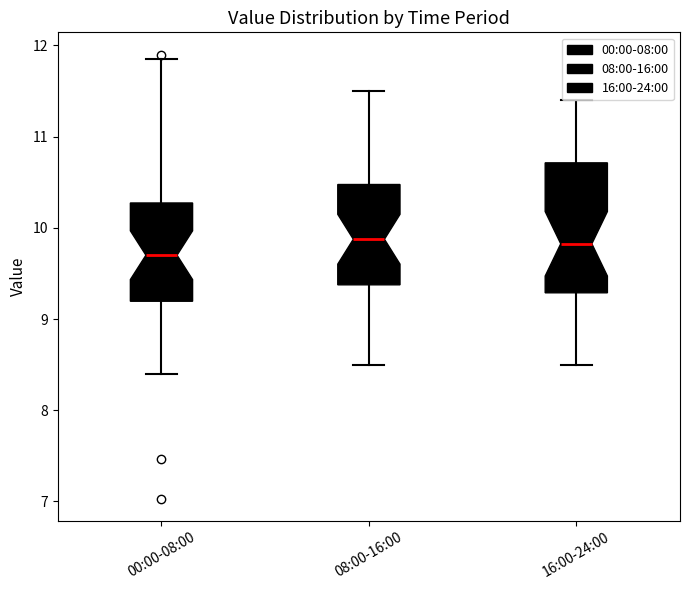

Which box is the tallest, from its lower edge to its upper edge?

16:00-24:00